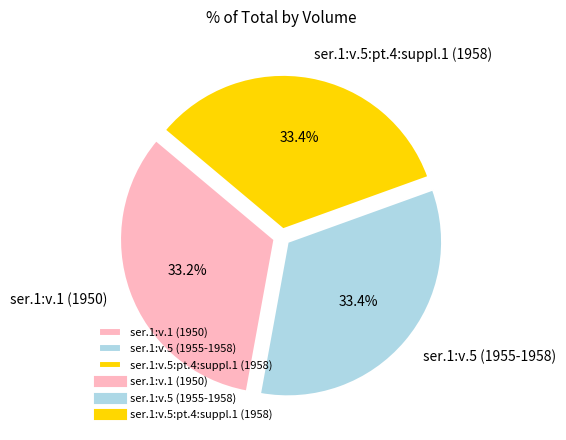

Is there a majority slice in this chart?

No